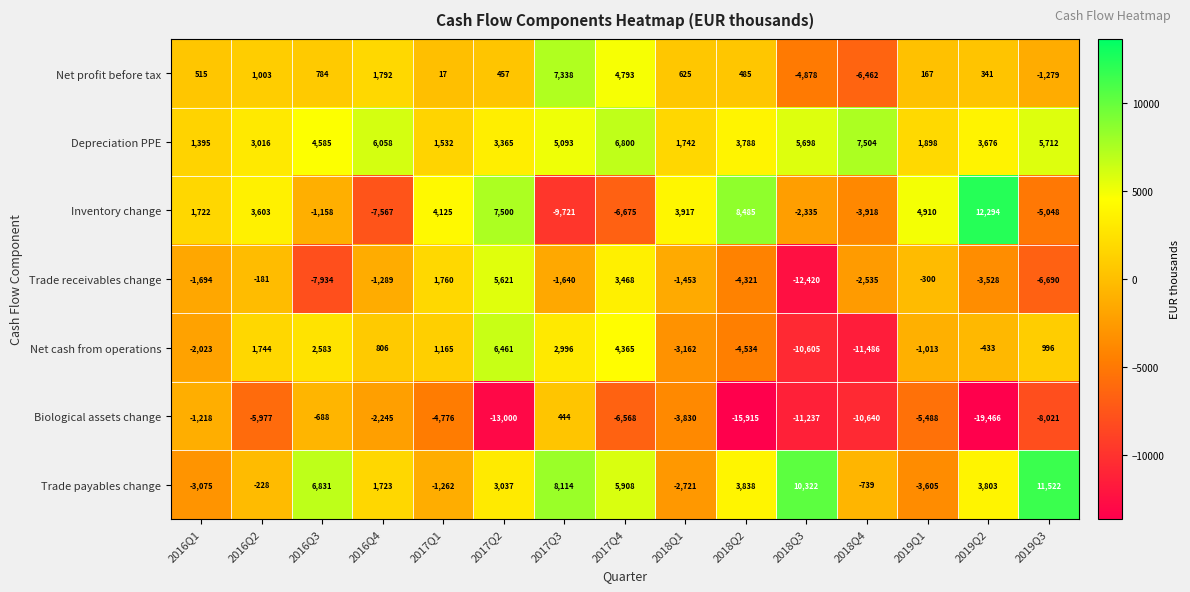

What is the difference between the highest and lowest values at 2019Q2?

31760